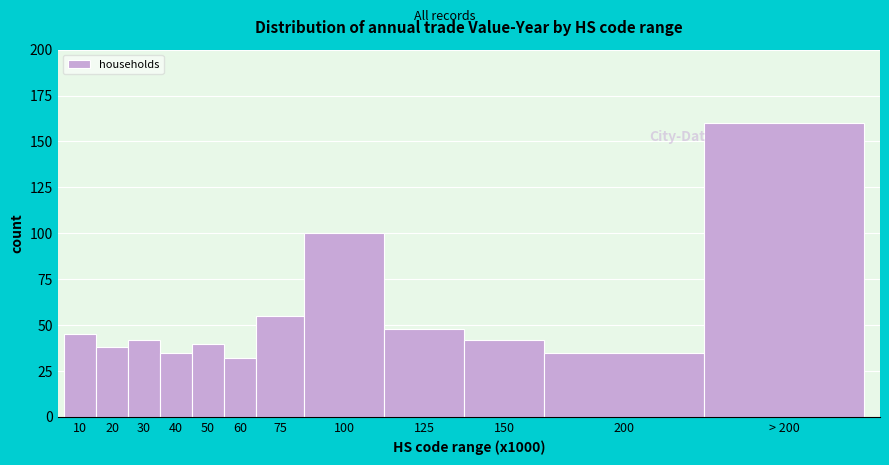

Reading left to right, extract all data points from this chart.

45	38	42	35	40	32	55	100	48	42	35	160